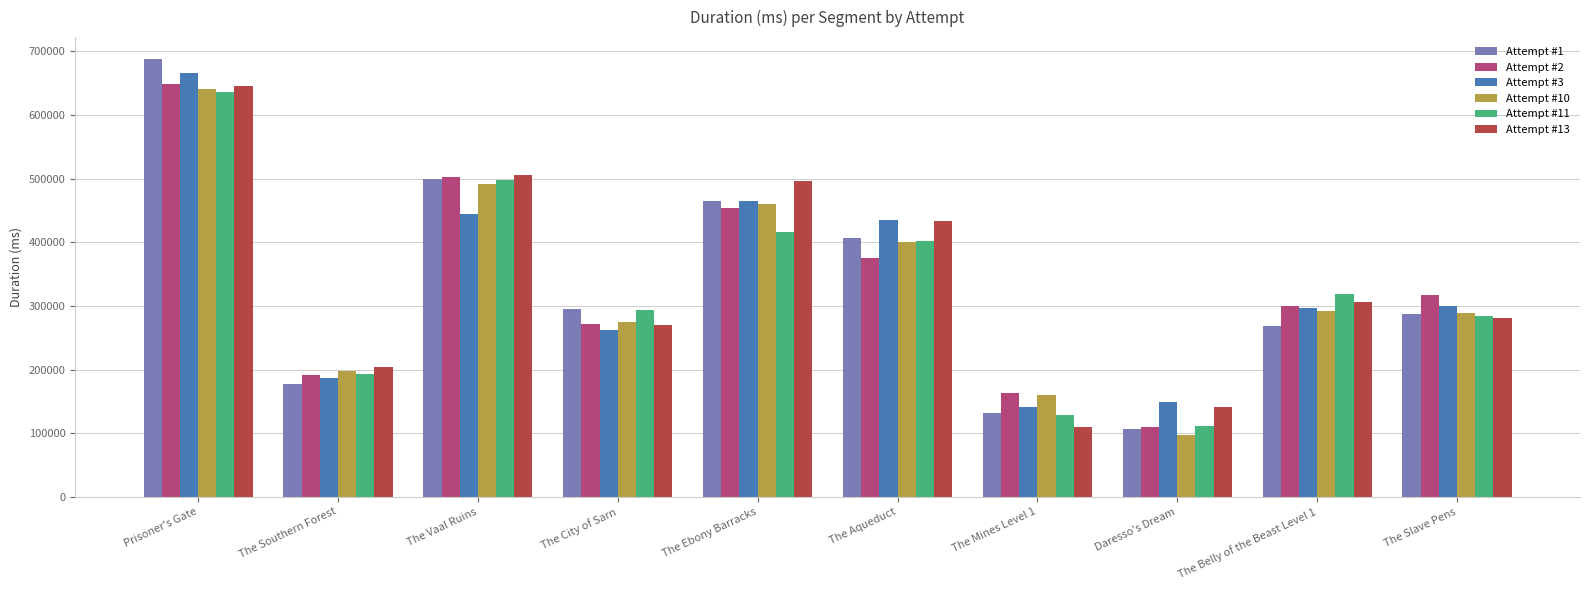

At which label does Attempt #10 reach its minimum?

Daresso's Dream